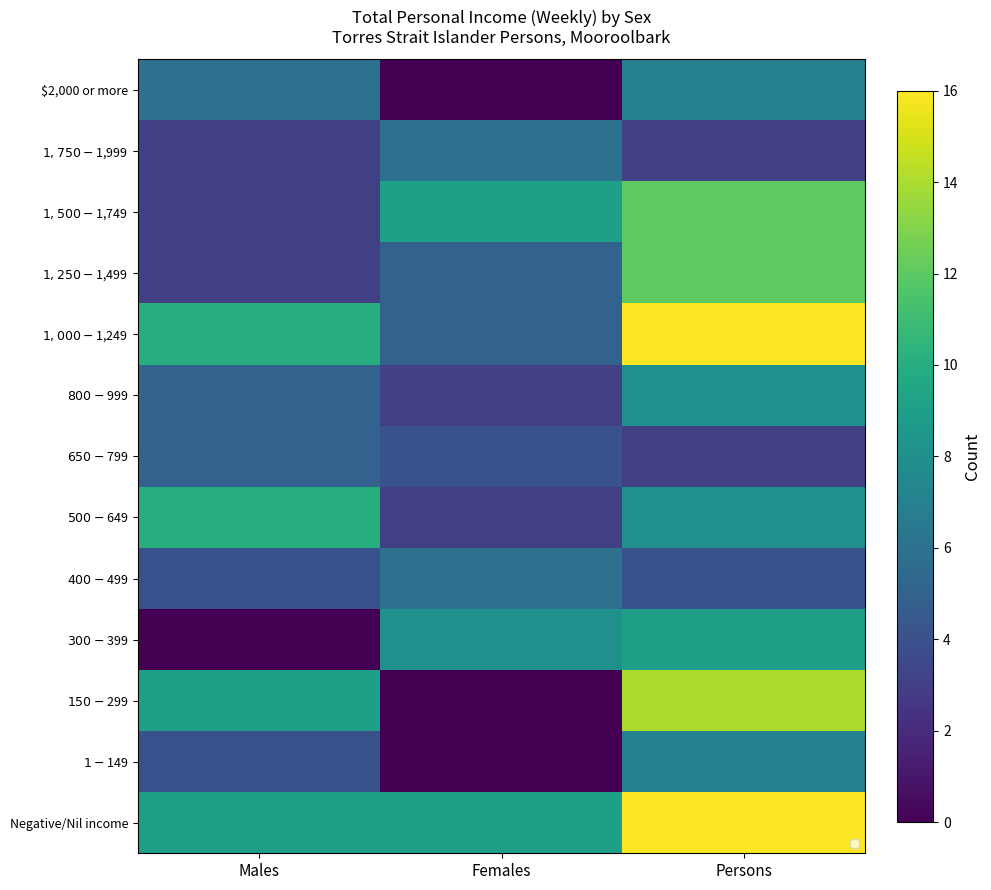

Is it true that $500-$649 equals 1 at Females?

False